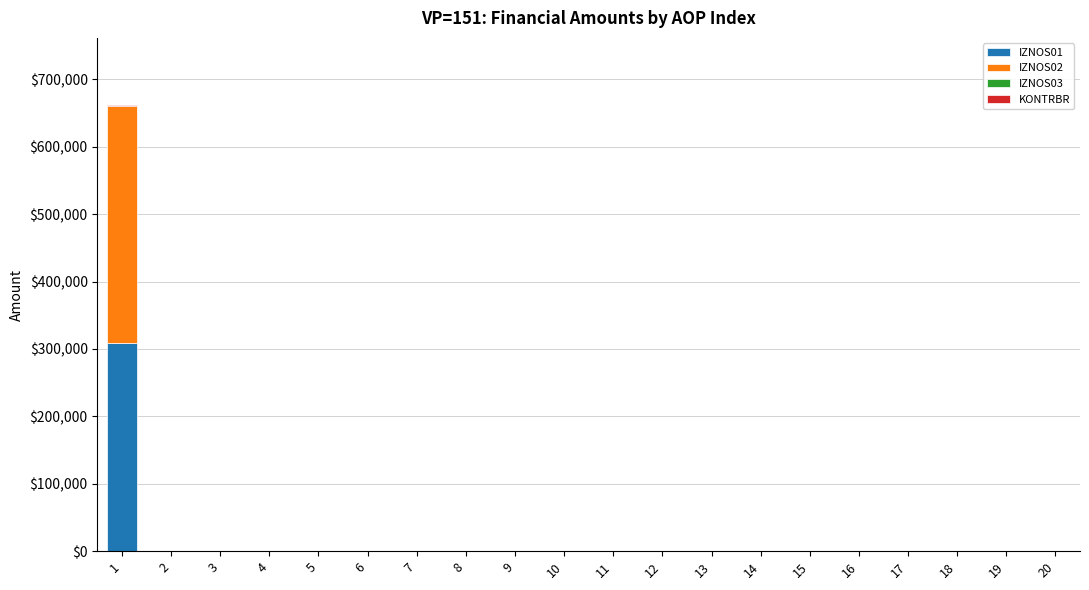

The value of IZNOS01 at 20 is 157769.0. True or false?

False